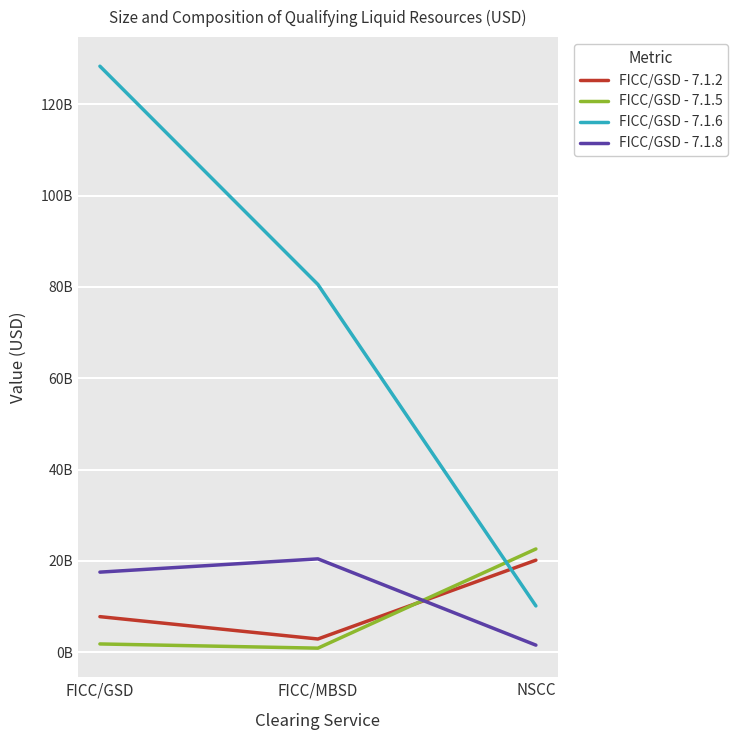

Which series changed the most between FICC/GSD and FICC/MBSD?

FICC/GSD - 7.1.6